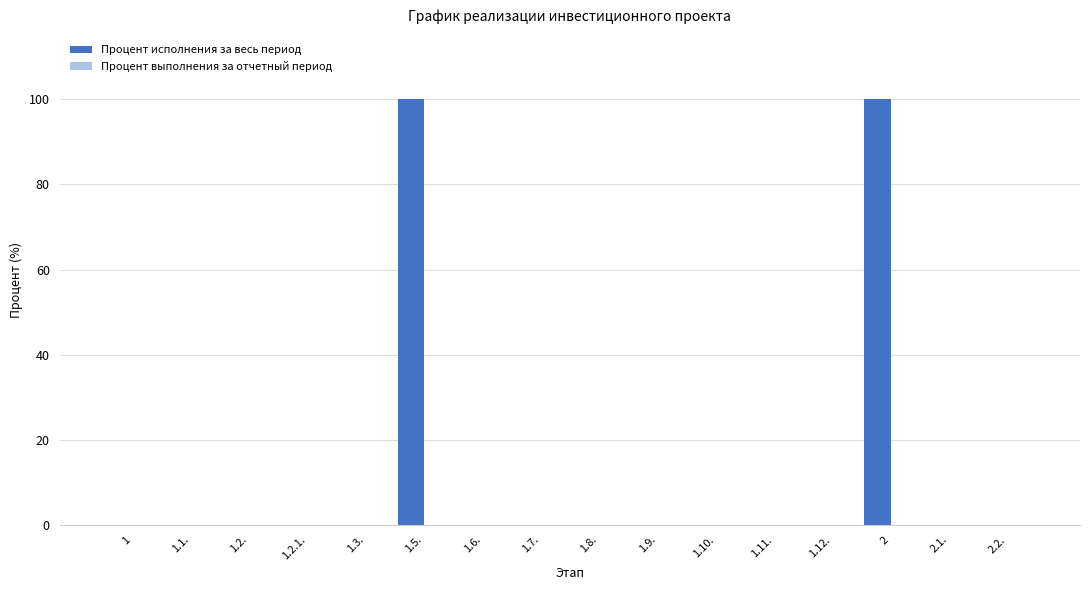

Reading left to right, transcribe all the data shown in this chart.

1=0	1.1.=0	1.2.=0	1.2.1.=0	1.3.=0	1.5.=100	1.6.=0	1.7.=0	1.8.=0	1.9.=0	1.10.=0	1.11.=0	1.12.=0	2=100	2.1.=0	2.2.=0